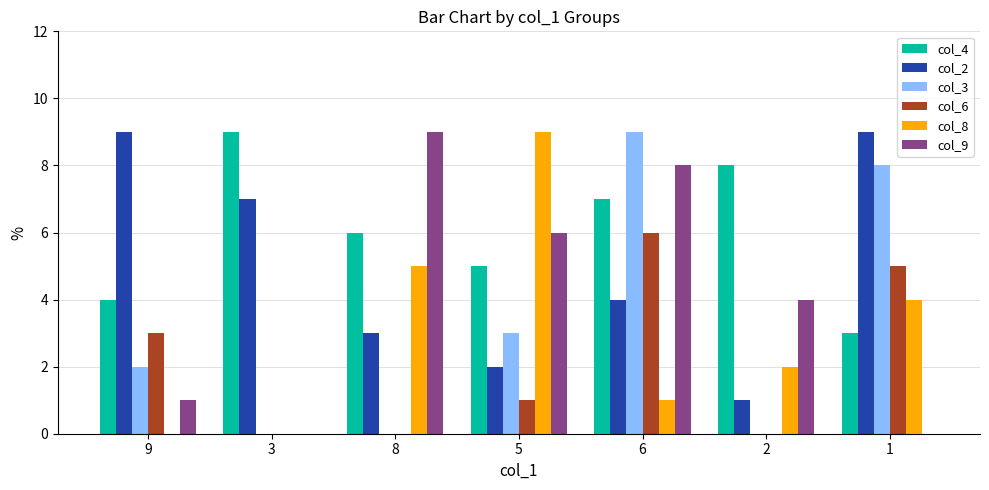

Which series changed the most between 3 and 8?

col_9